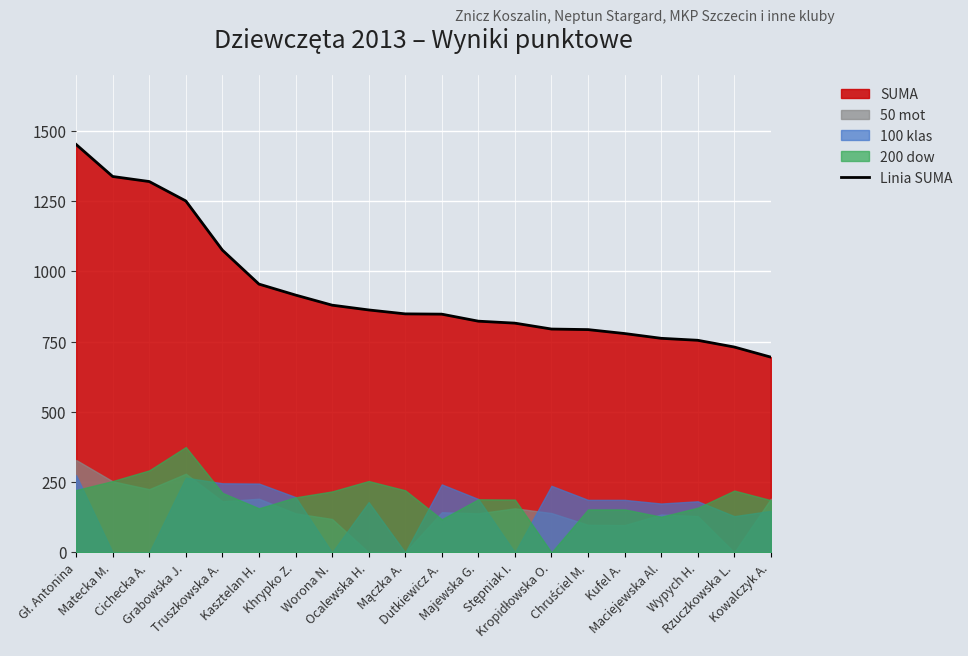

What is the label of the 18th point from the left?

Wypych H.